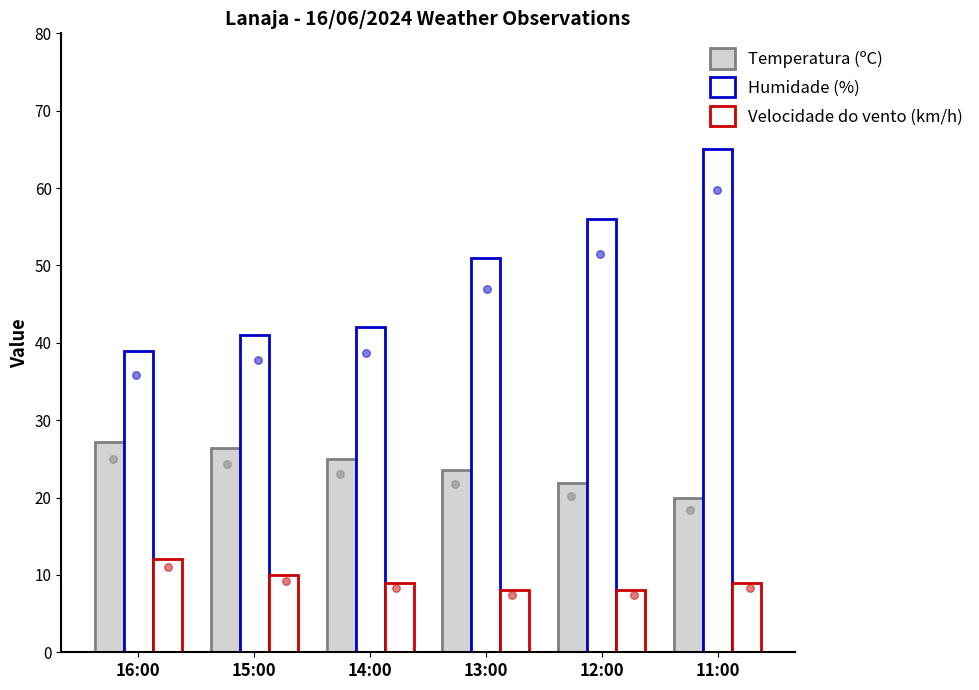

Is the value of Temperatura (ºC) at 12:00 greater than the value of Humidade (%) at 13:00?

No